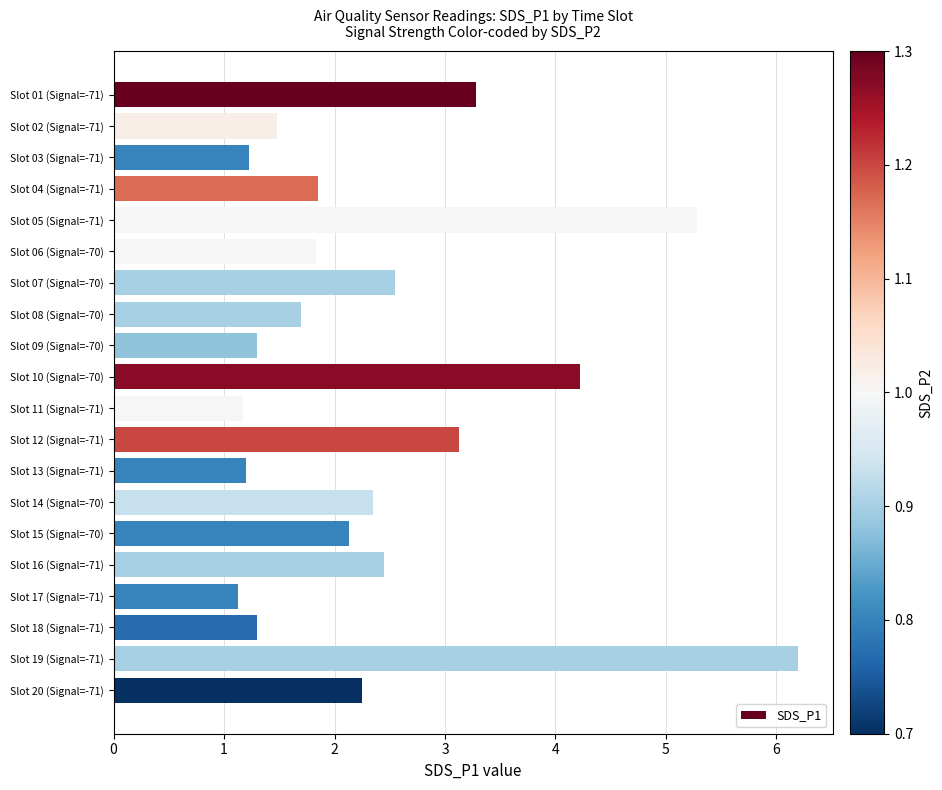

What is the value of the 3rd bar from the top?

1.2